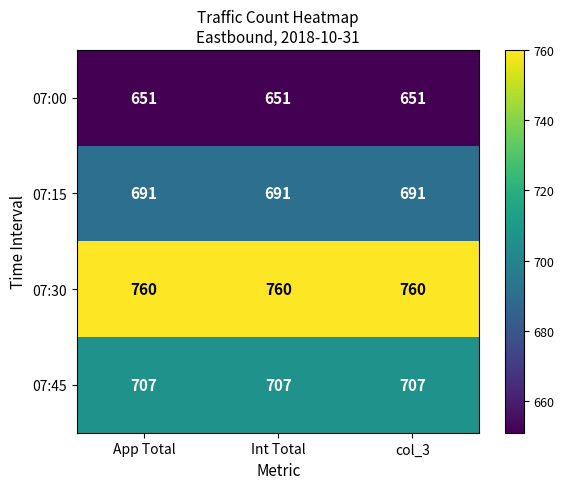

List the series in order of their peak value, lowest first.

07:00, 07:15, 07:45, 07:30